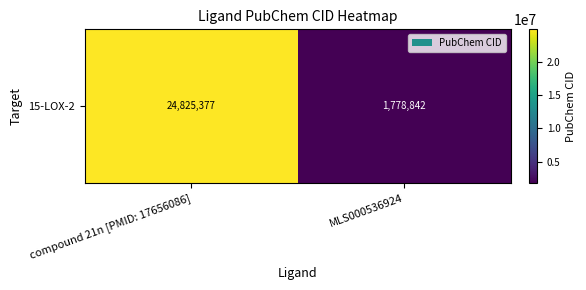

The chart shows a value of 24825377 at compound 21n [PMID: 17656086]. True or false?

True